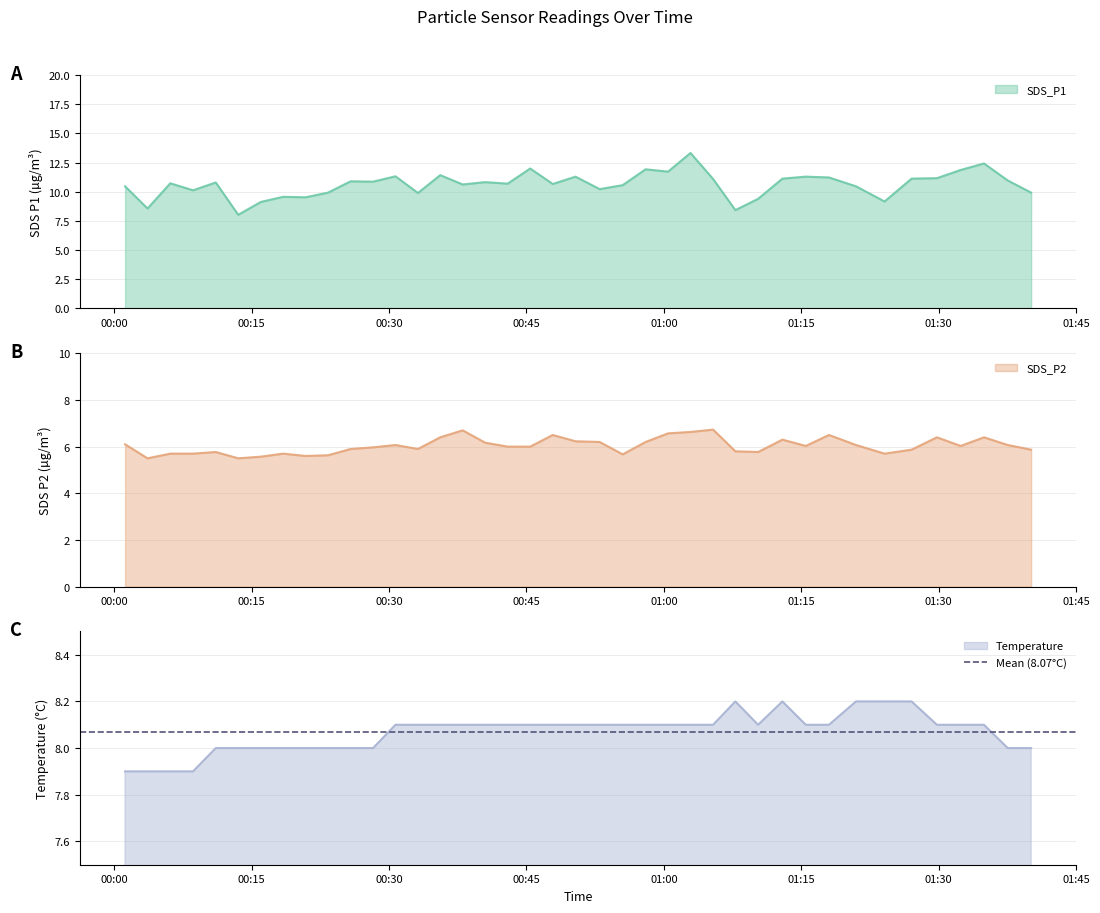

At which category does the chart reach its peak across all series?

2022/10/15 01:02:54